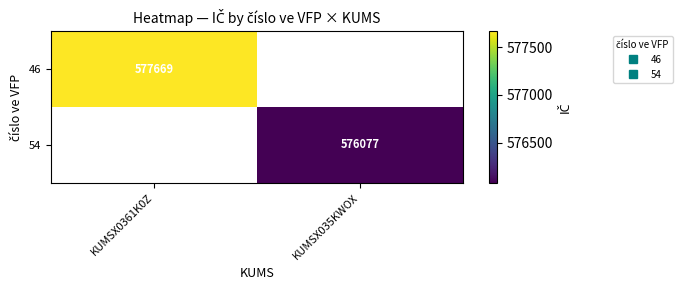

The 54 series shows 576077.0 at KUMSX035KWOX. True or false?

True